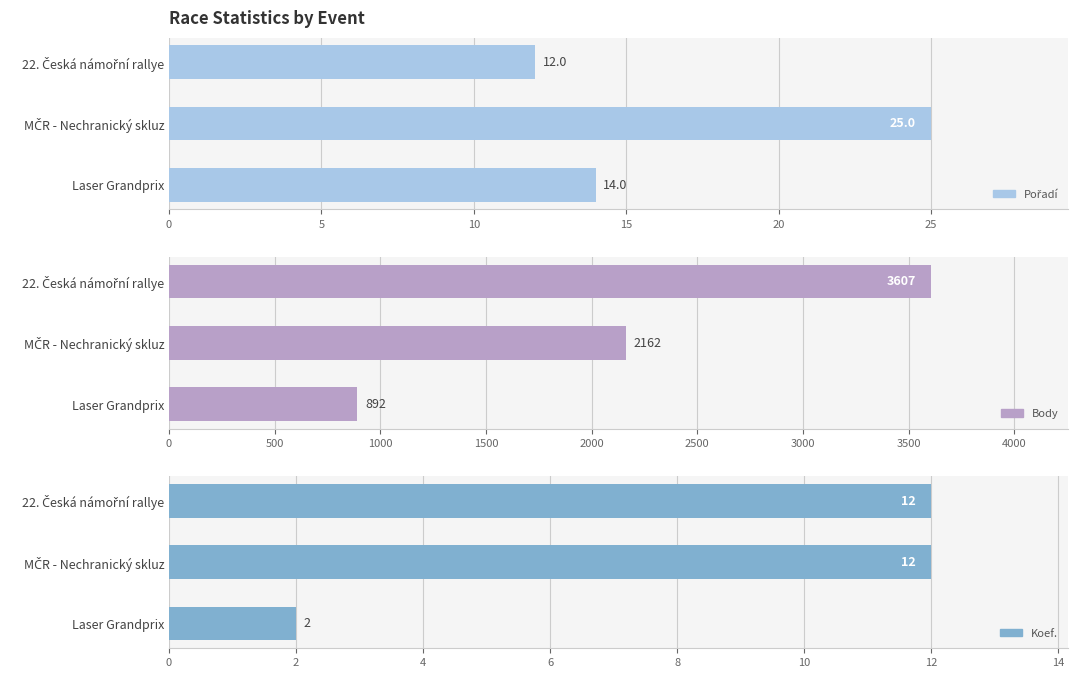

List the series in order of their peak value, lowest first.

Koef., Pořadí, Body